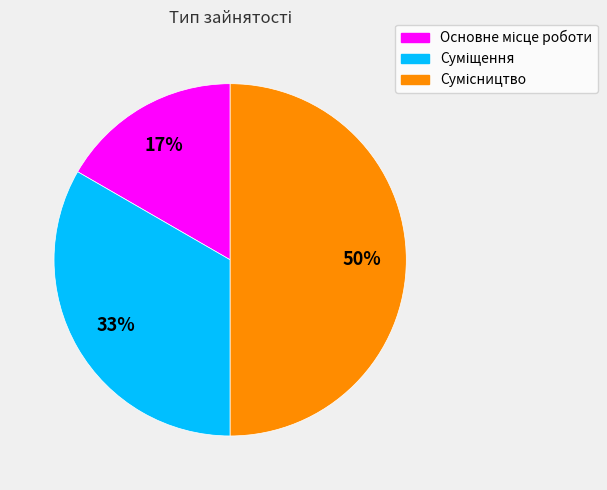

To the nearest percent, what is the average slice percentage?

33%